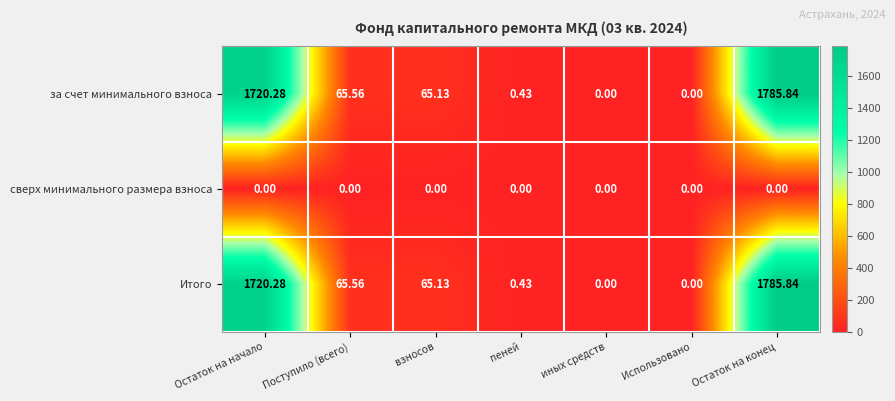

At which category is the sum across all series the highest?

Остаток на конец